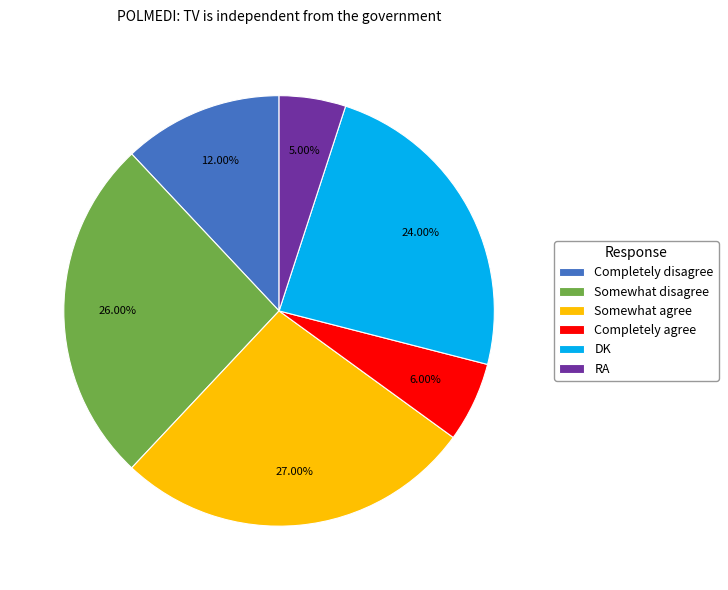

To the nearest percent, what is the difference between the largest and smallest slice percentages?

22%